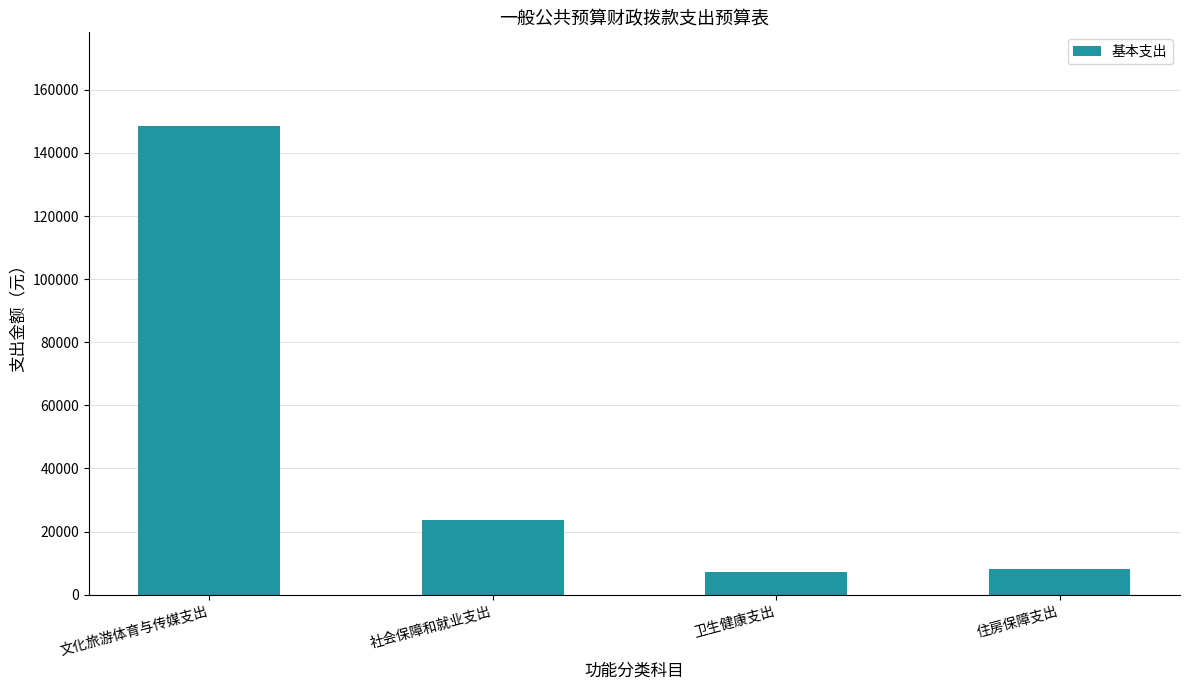

The value at 卫生健康支出 is 7327.3. True or false?

True